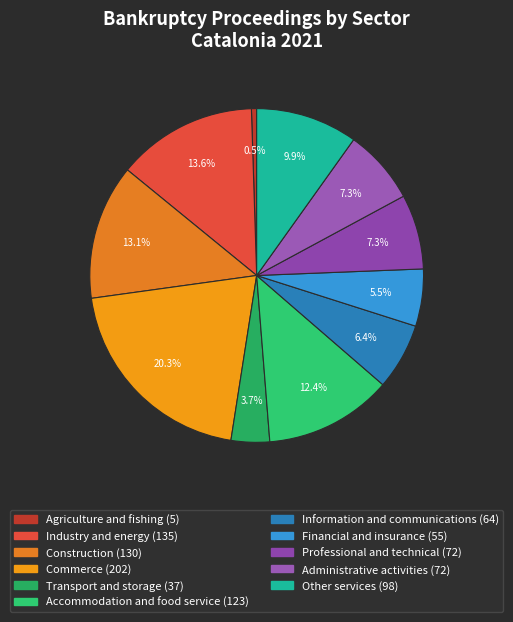

Count the number of slices in the pie.

11